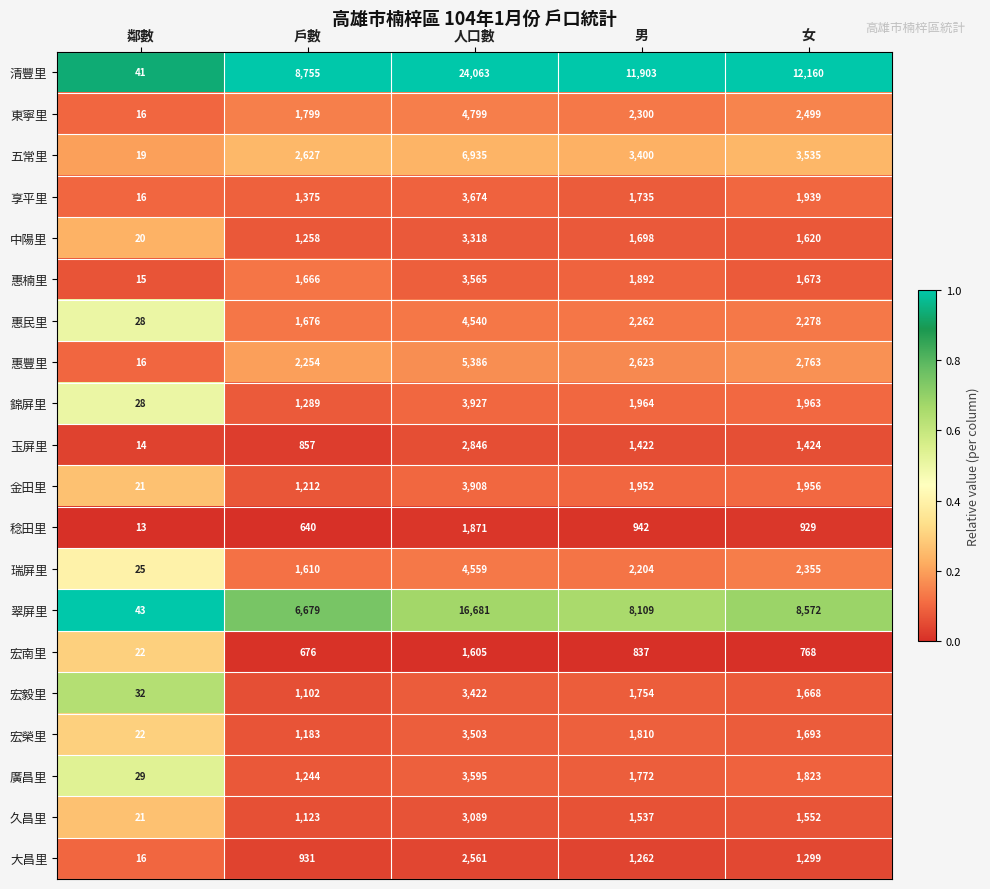

How many data points does each series have?

5